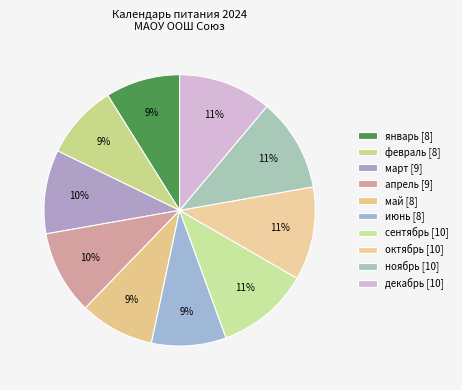

Count the number of slices in the pie.

10